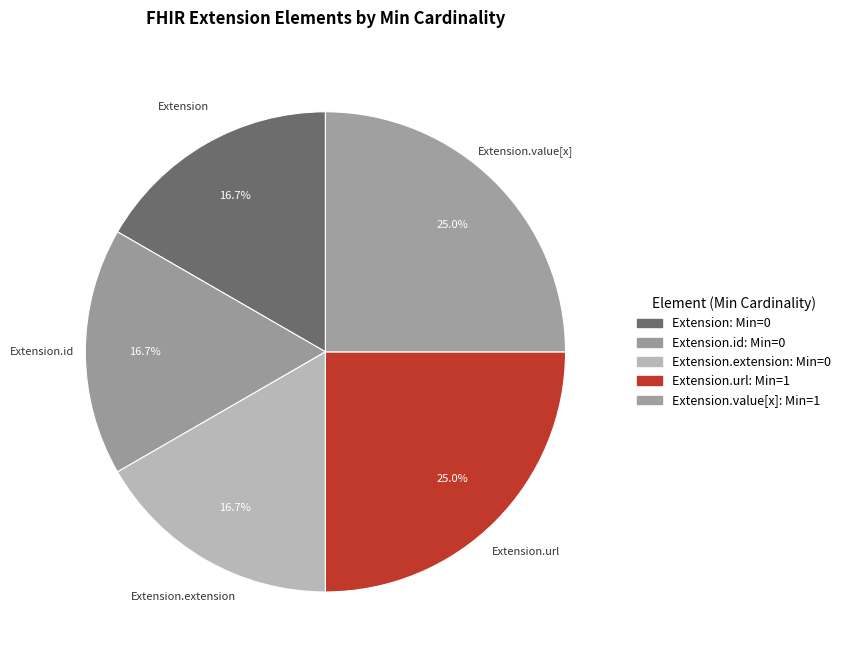

Count the number of slices in the pie.

5